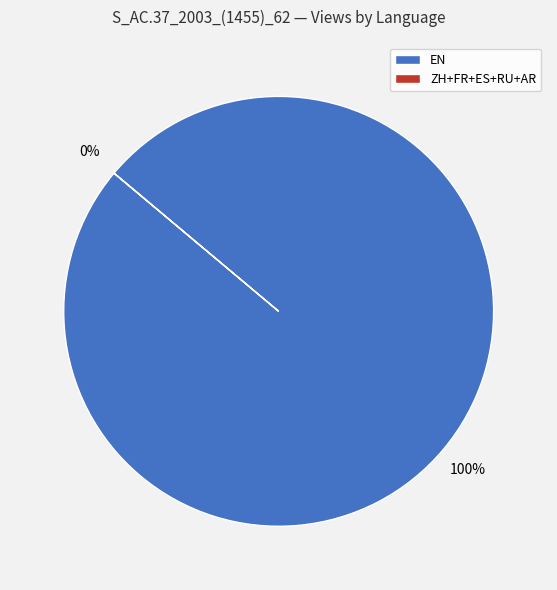

Between AR and ES, which is larger?

AR